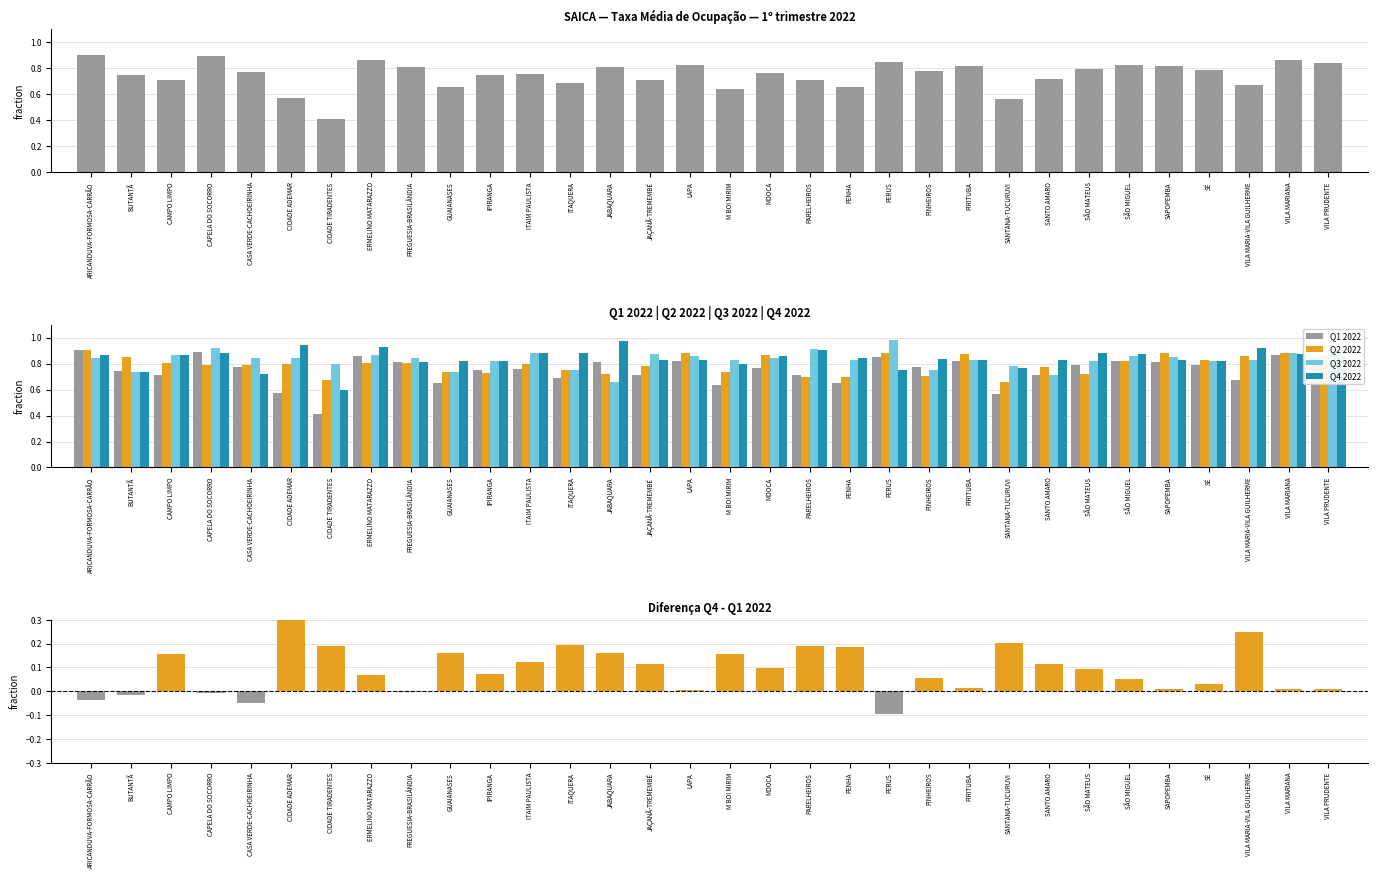

Is the value of Q4 2022 at FREGUESIA-BRASILÂNDIA greater than the value of Q4 - Q1 difference at LAPA?

Yes